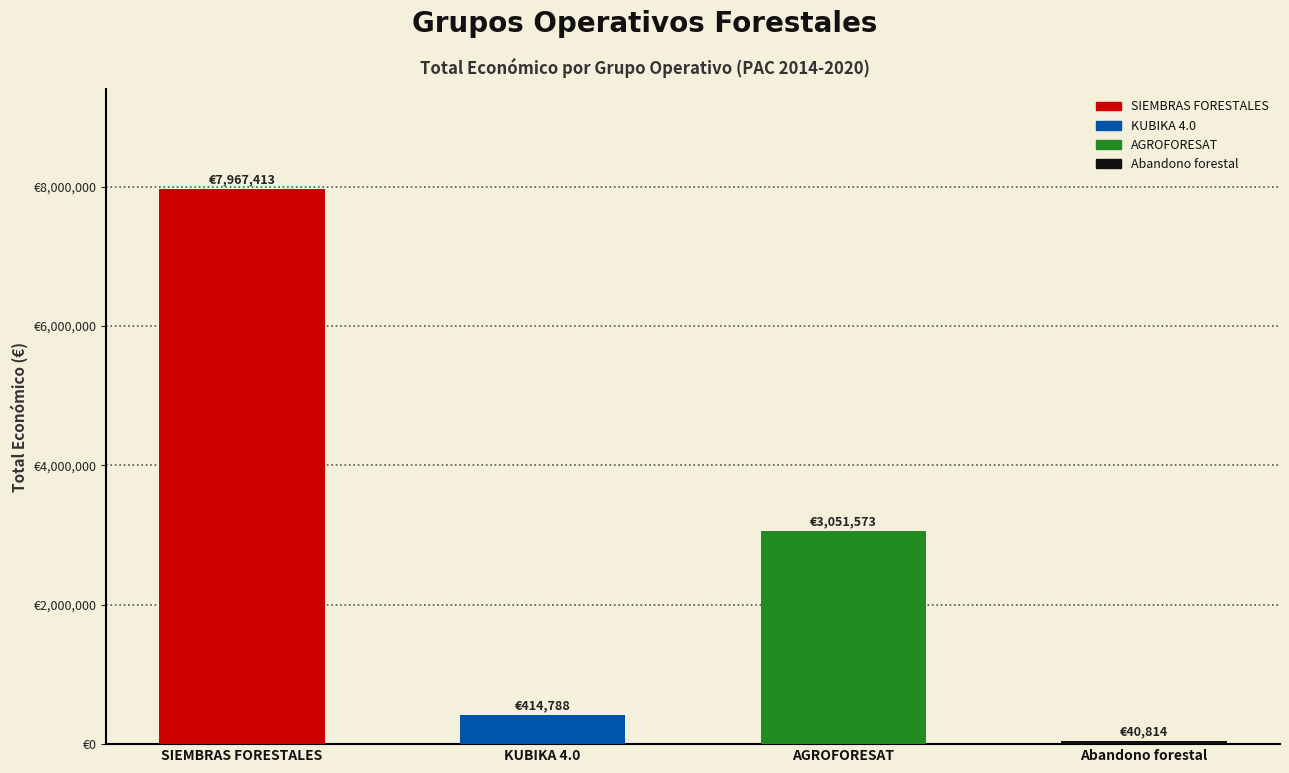

What is the average value?

2868647